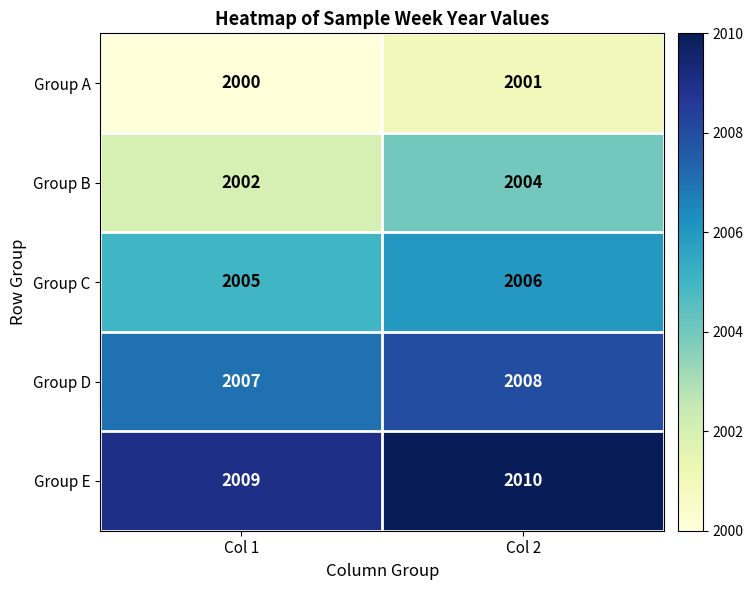

Is it true that Group B equals 2004 at Col 2?

True